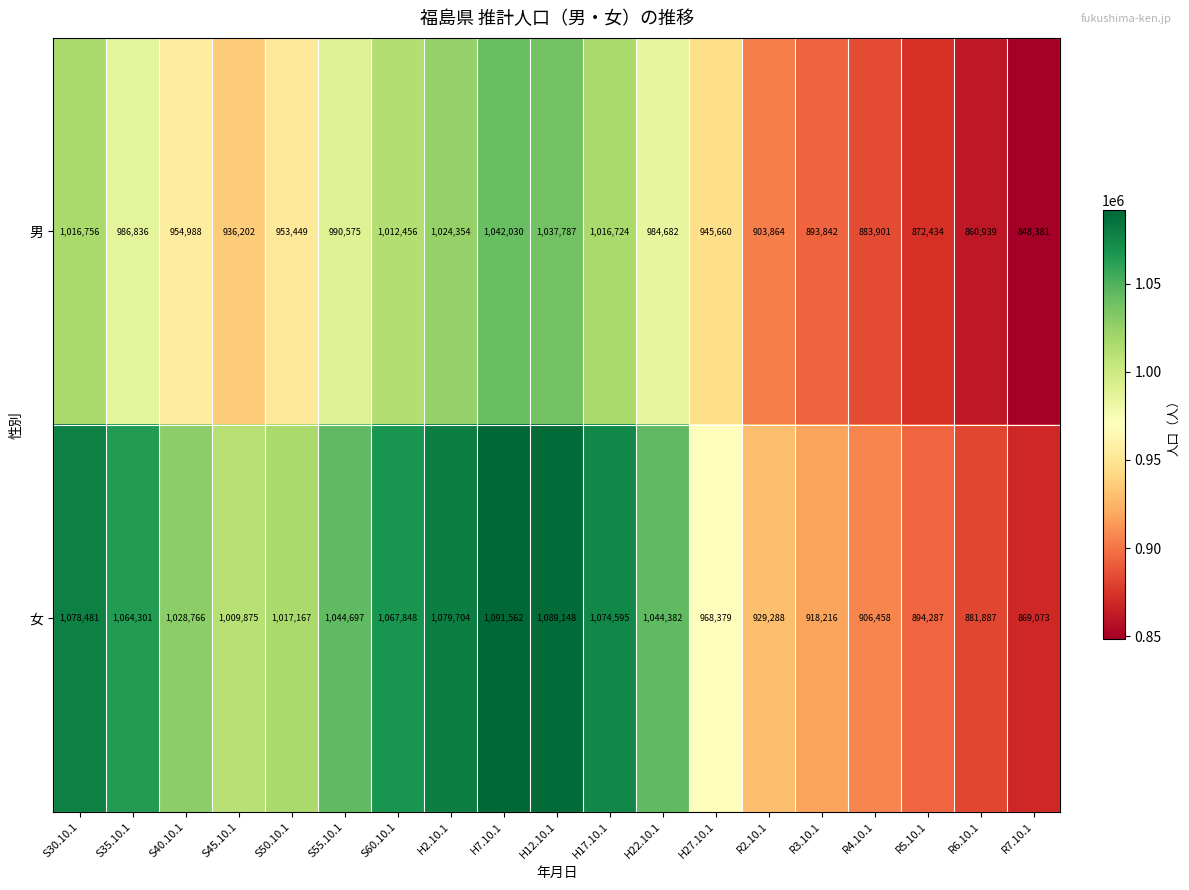

List the series in order of their peak value, highest first.

女, 男